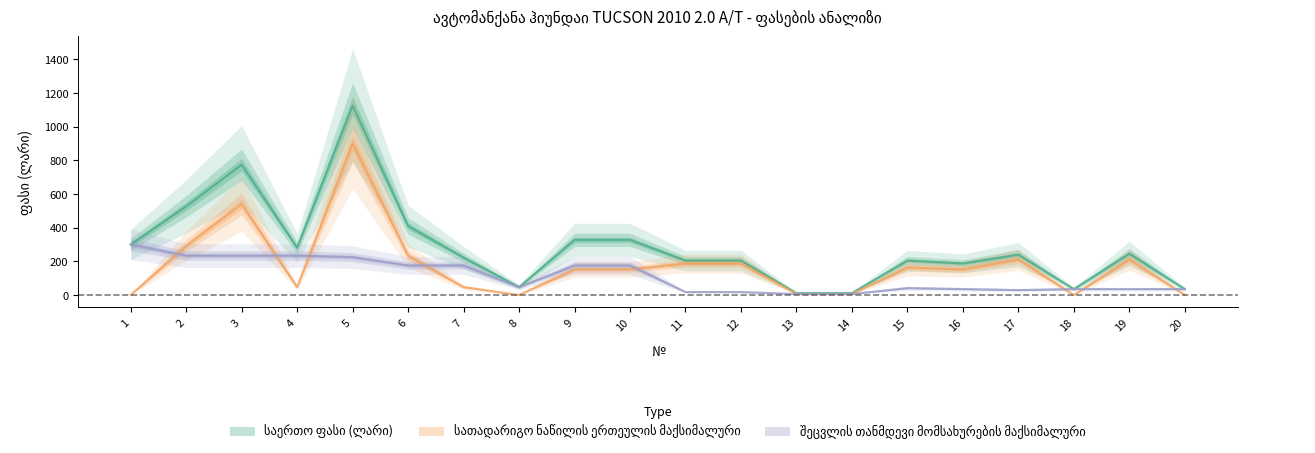

Where does the სათადარიგო ნაწილის ერთეულის მაქსიმალური series first go above 152?

2